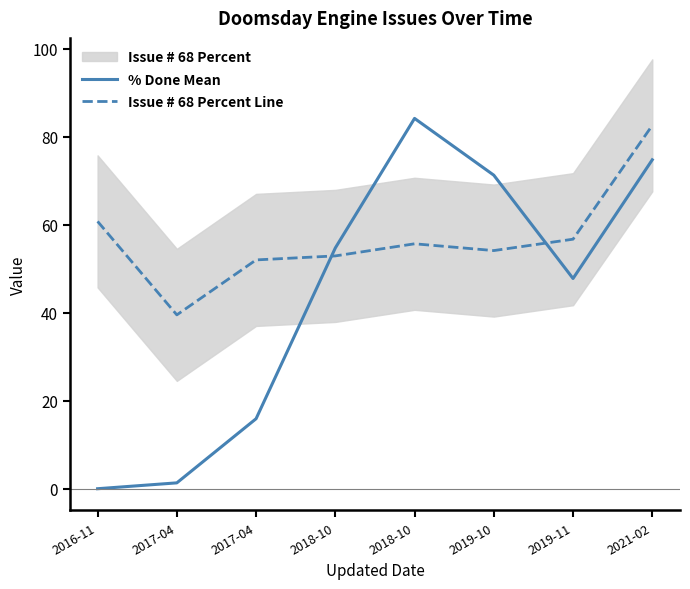

Which series ends up on top after the final intersection of Issue # 68 Percent Line and % Done Mean?

Issue # 68 Percent Line